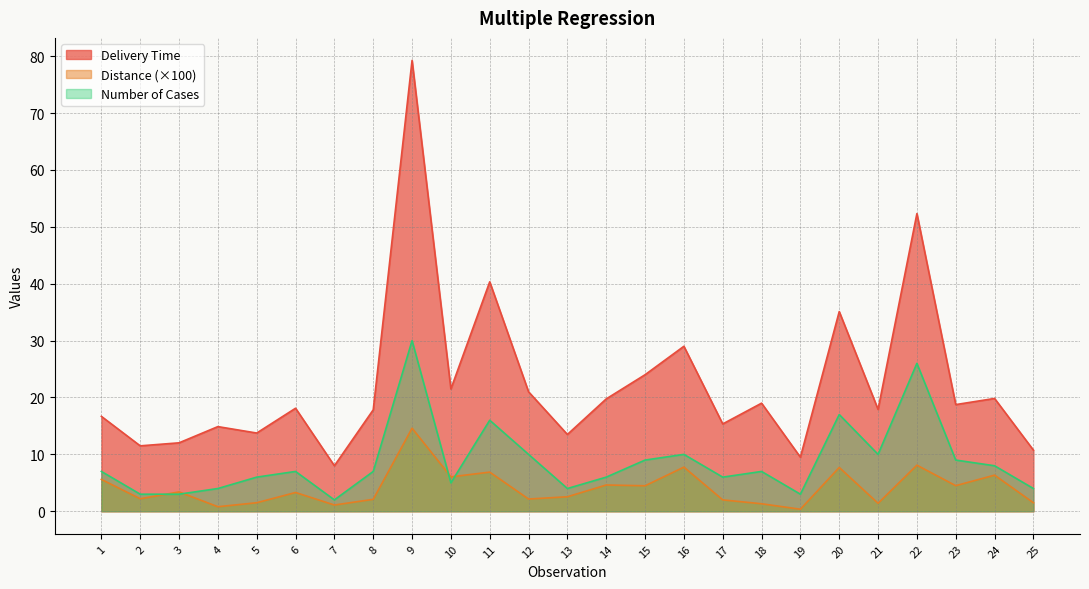

What is the difference between the second highest and minimum values in the Number of Cases series?

24.0